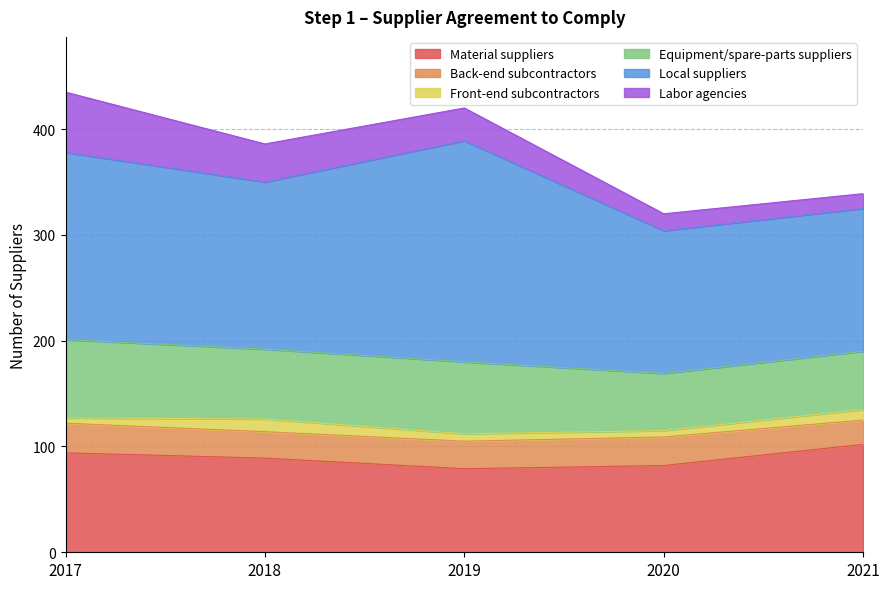

Does the chart have visible grid lines?

Yes